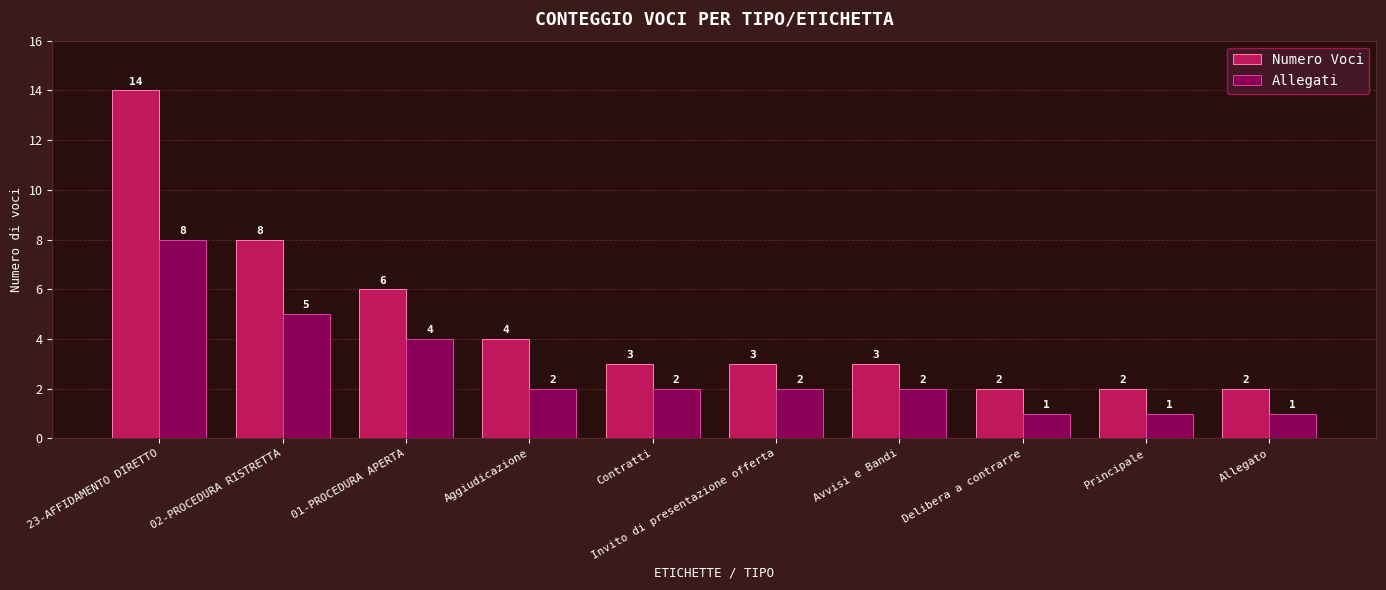

Which label corresponds to the largest value in the chart?

23-AFFIDAMENTO DIRETTO